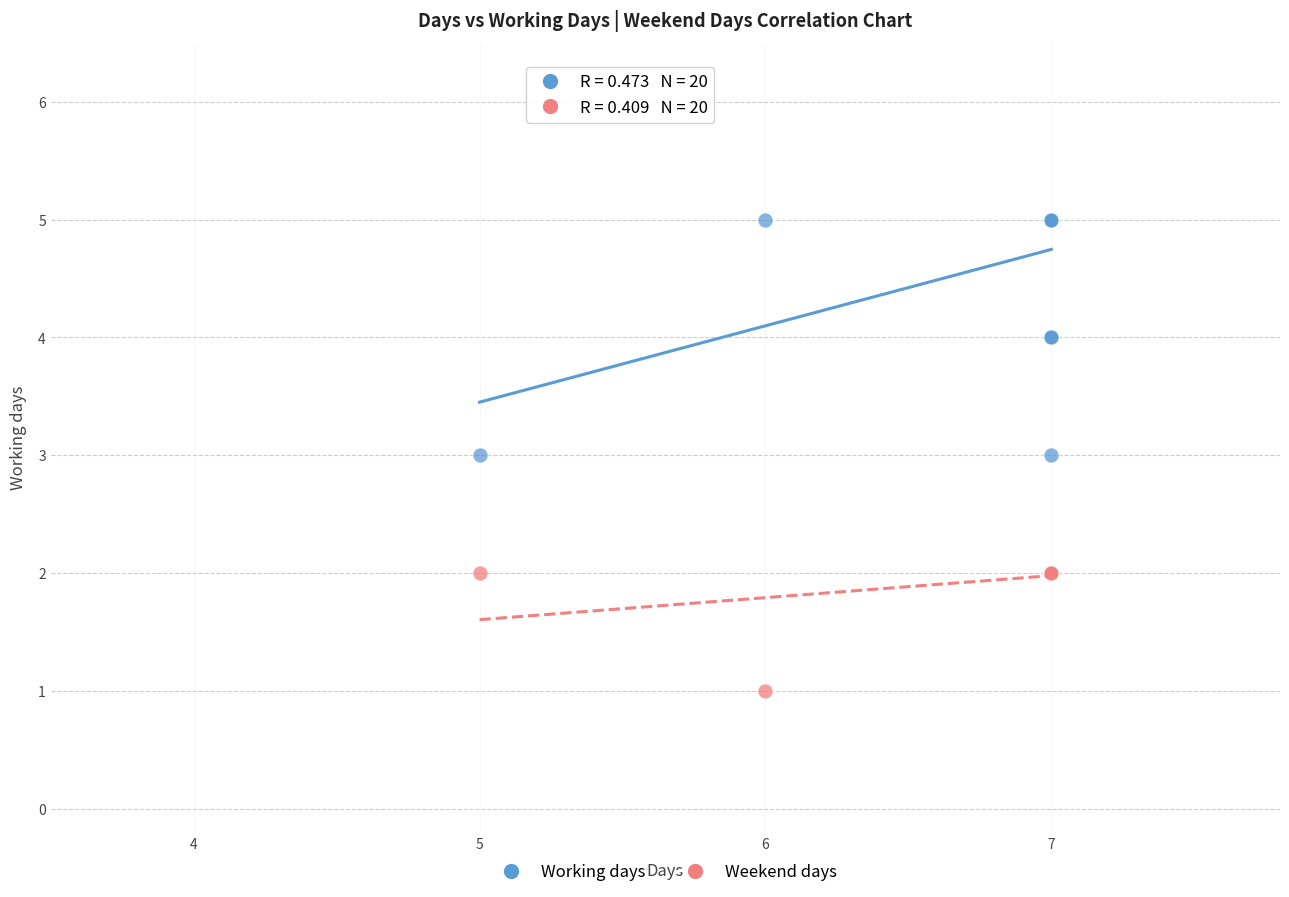

Which series reaches the minimum Y coordinate?

Weekend days